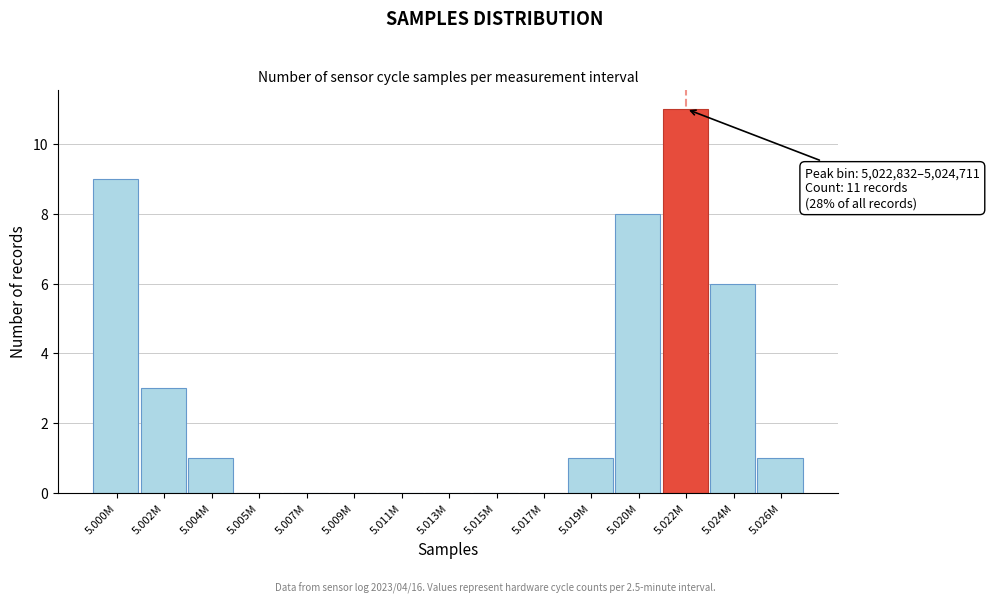

Reading left to right, extract all data points from this chart.

5.000M=9	5.002M=3	5.004M=1	5.005M=0	5.007M=0	5.009M=0	5.011M=0	5.013M=0	5.015M=0	5.017M=0	5.019M=1	5.020M=8	5.022M=11	5.024M=6	5.026M=1